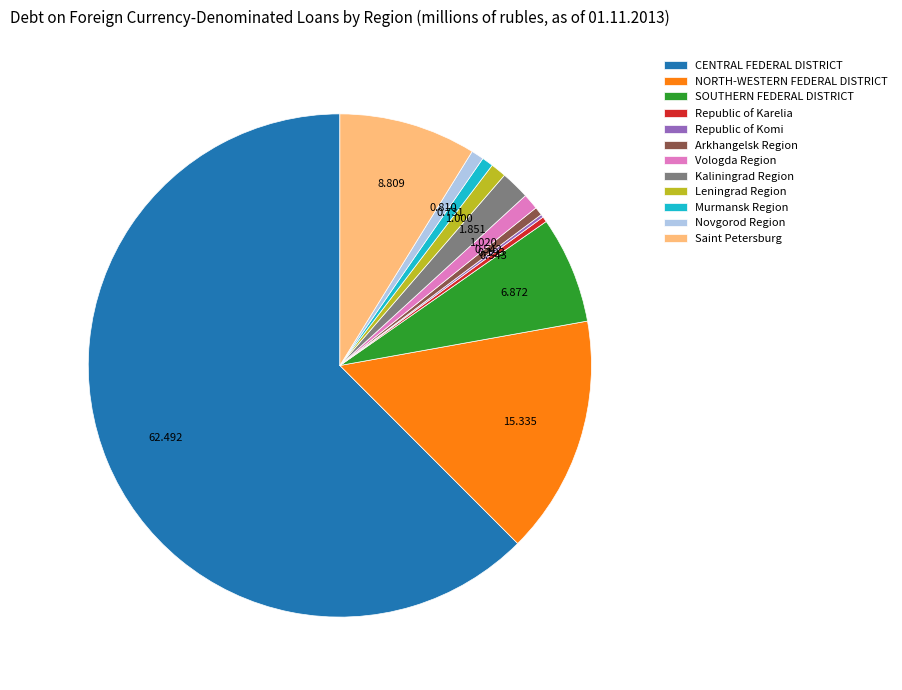

Do NORTH-WESTERN FEDERAL DISTRICT and CENTRAL FEDERAL DISTRICT together represent more than half of the pie?

Yes